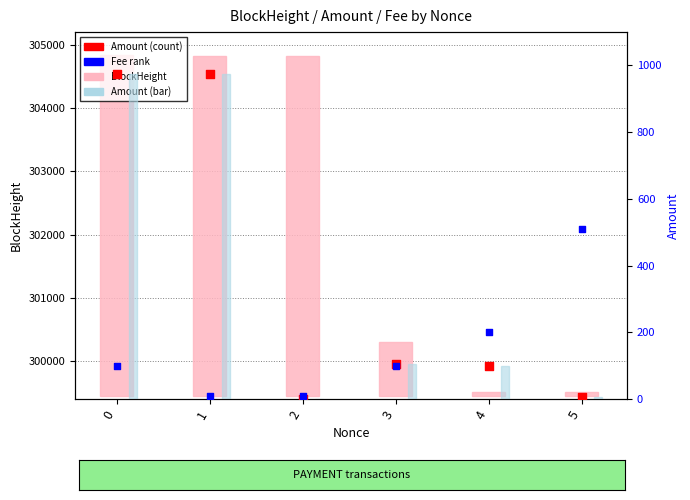

Which series has the widest spread of Y values?

BlockHeight